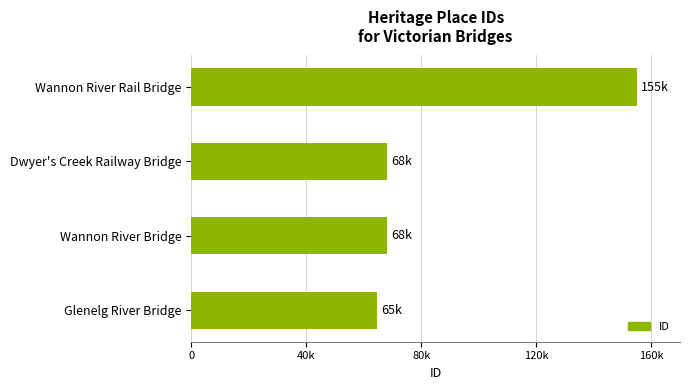

Are the bars horizontal?

Yes